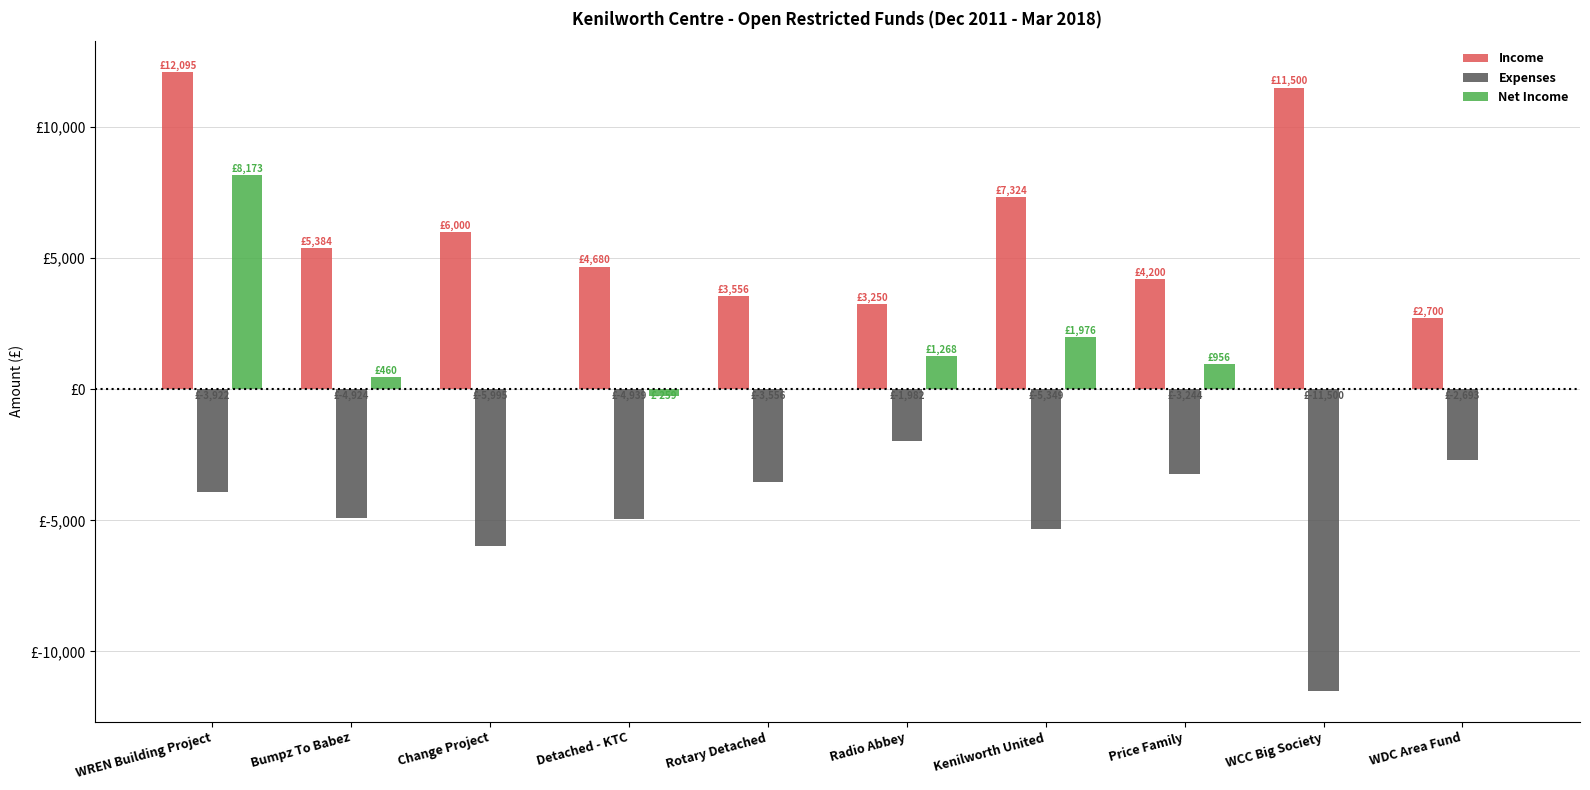

What is the label of the 7th bar from the right?

Detached - KTC